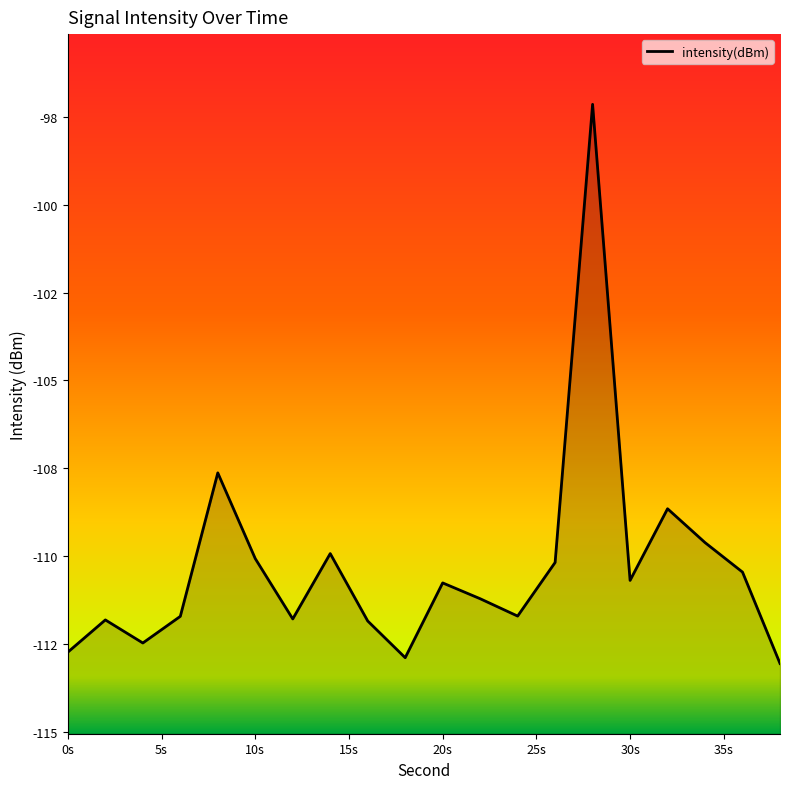

Does the chart display data point markers on the line(s)?

No